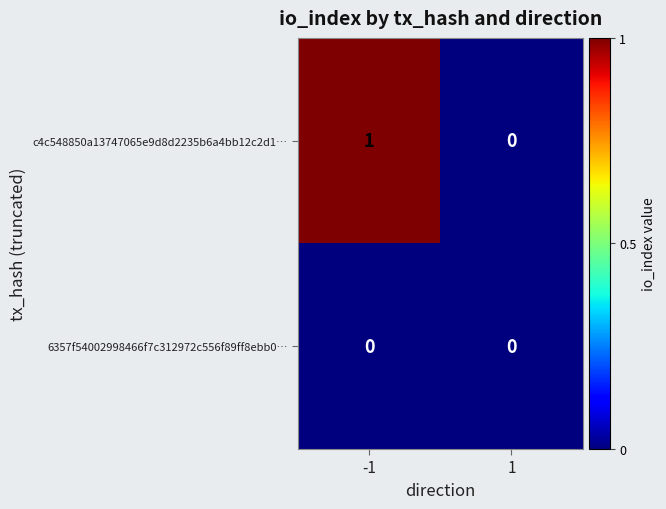

Which series has the widest spread of values?

c4c548850a13747065e9d8d2235b6a4bb12c2d1…